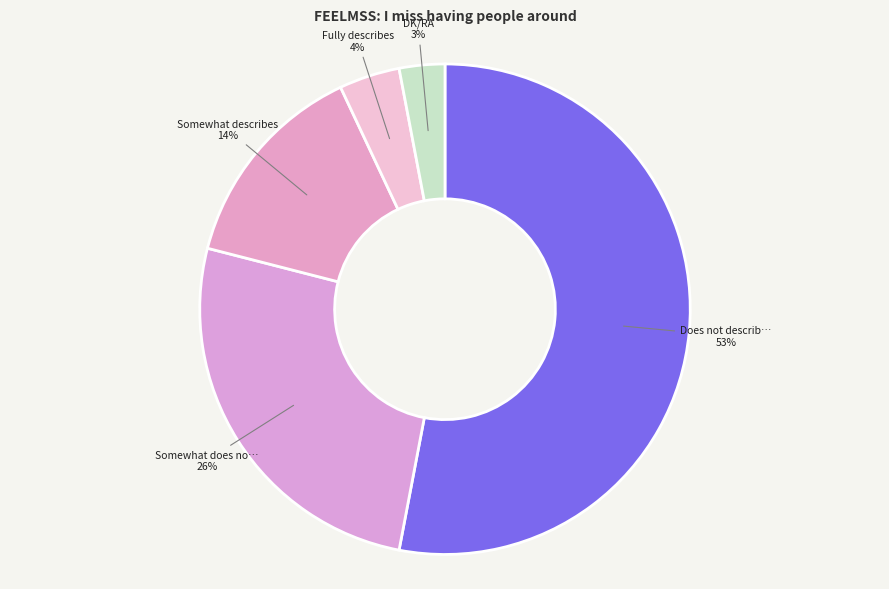

How many slices are in this pie chart?

5